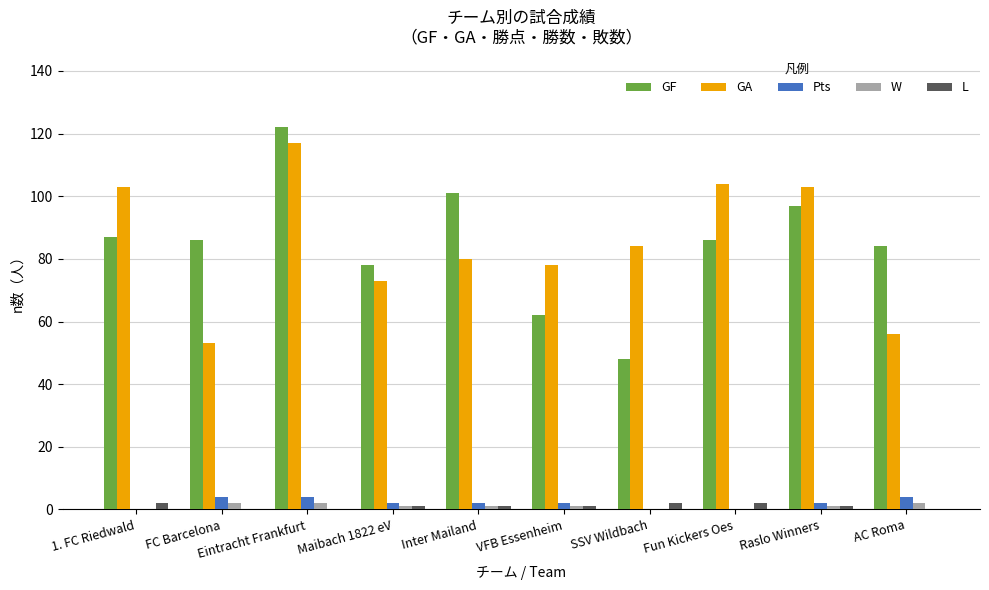

Which series has the largest range (max minus min)?

GF